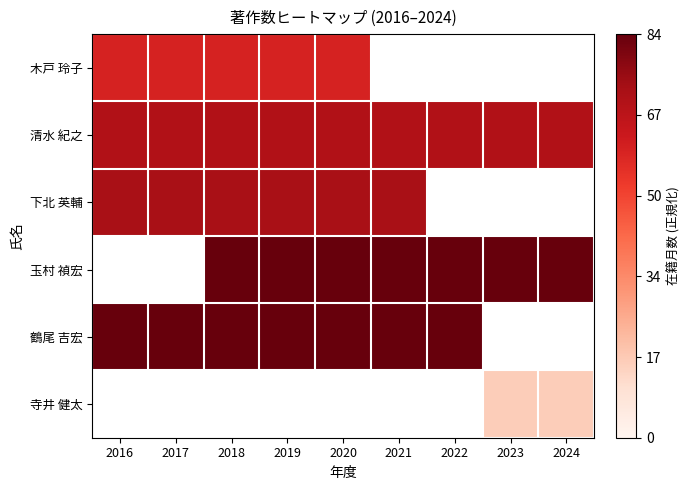

Is the value of 清水 紀之 at 2021 greater than the value of 下北 英輔 at 2022?

No